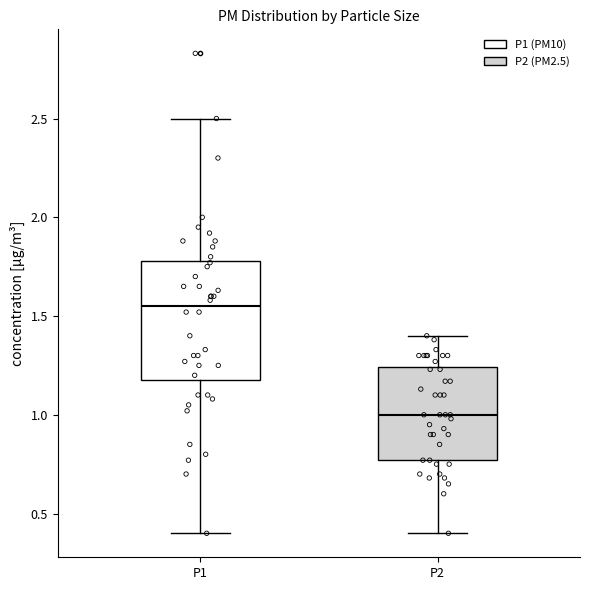

Where is the upper edge of the box for P1 on the y-axis? The values are not printed on the chart, so give them approximately, as read against the axis.

1.80